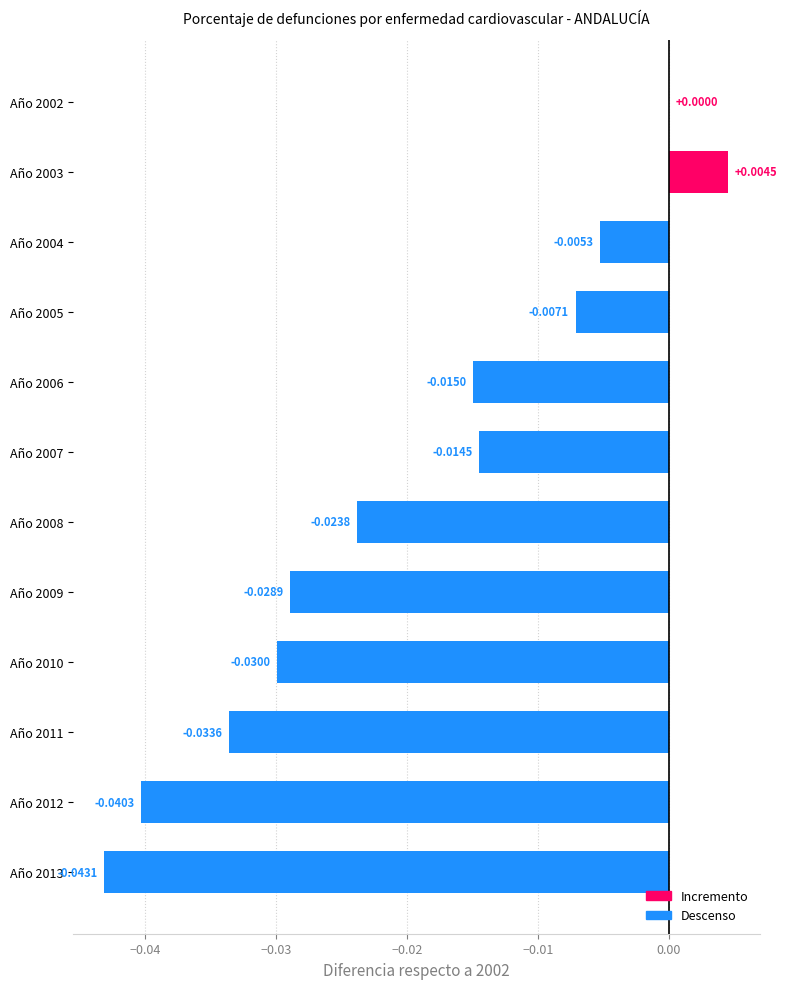

Which has a higher value, Año 2013 or Año 2009?

Año 2009